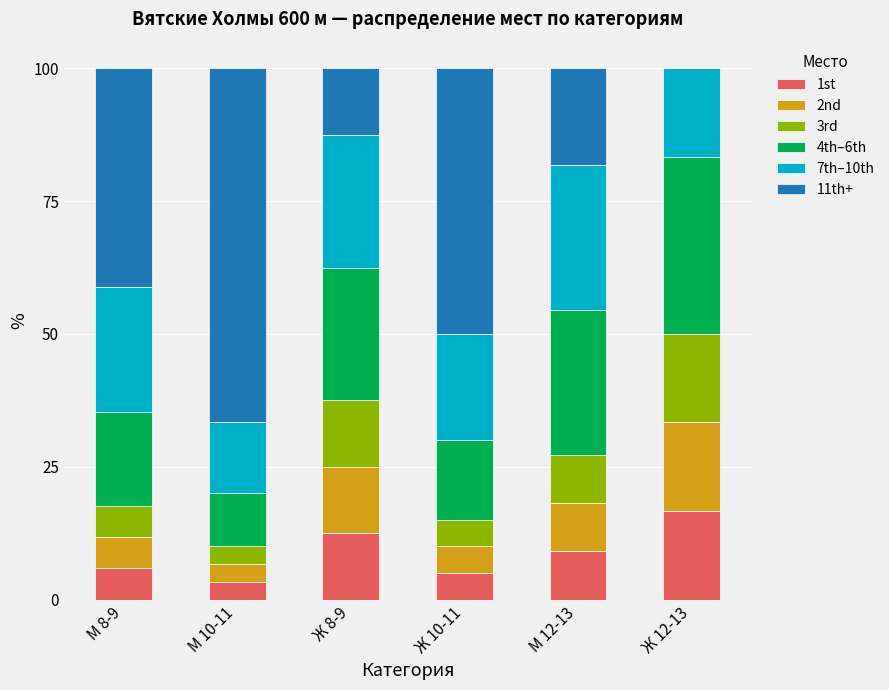

Are the bars grouped side by side (vs. stacked)?

No